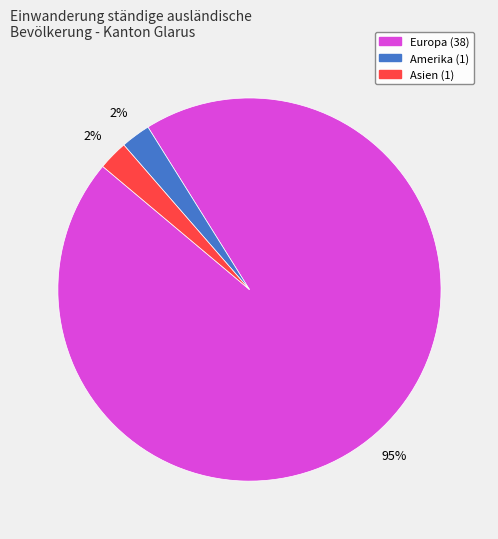

To the nearest percent, what is the average slice percentage?

33%